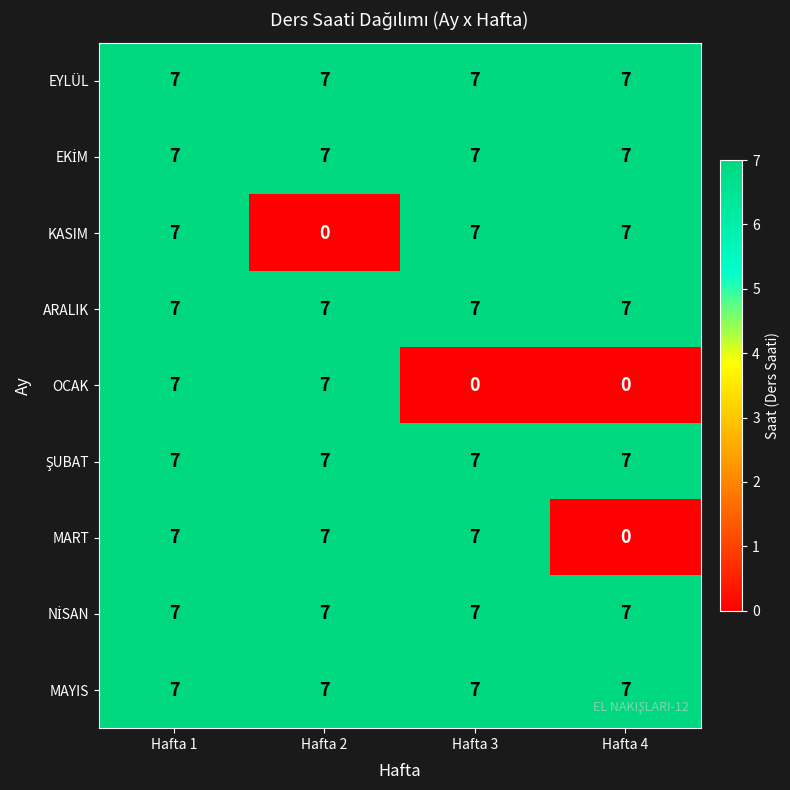

The KASIM series shows 7 at Hafta 4. True or false?

True